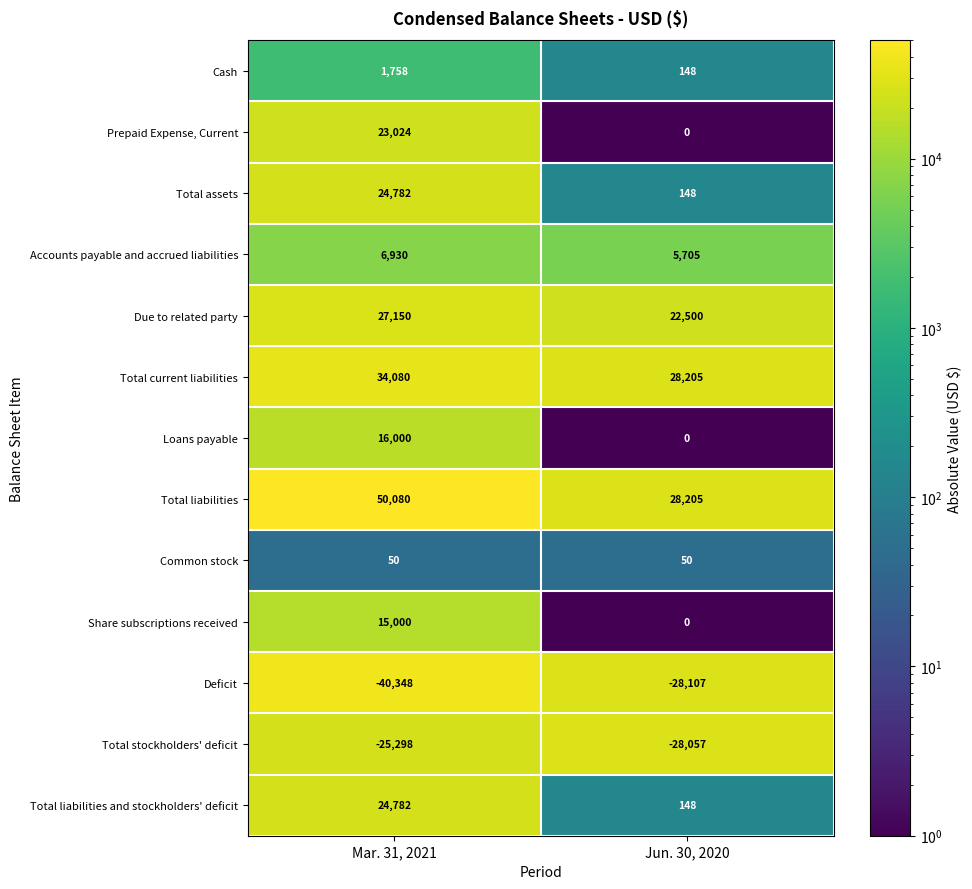

What is the smallest value displayed?

-40348